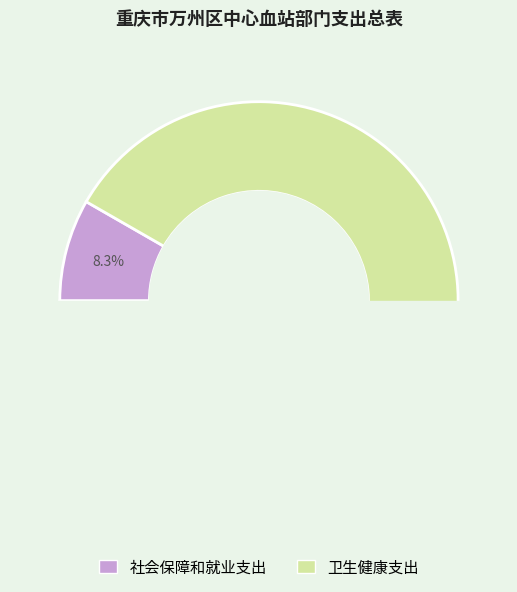

What is the total percentage of 社会保障和就业支出 and 卫生健康支出?

100.0%